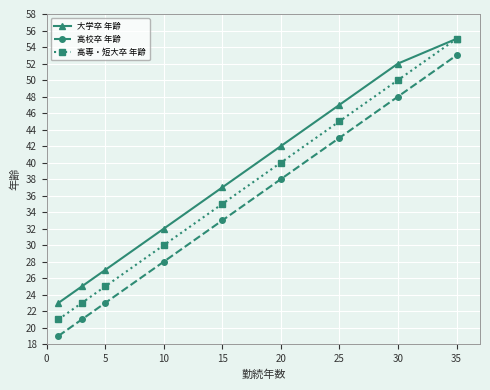

What is the value of the 高専・短大卒 年齢 point at the 3rd from the left?

25